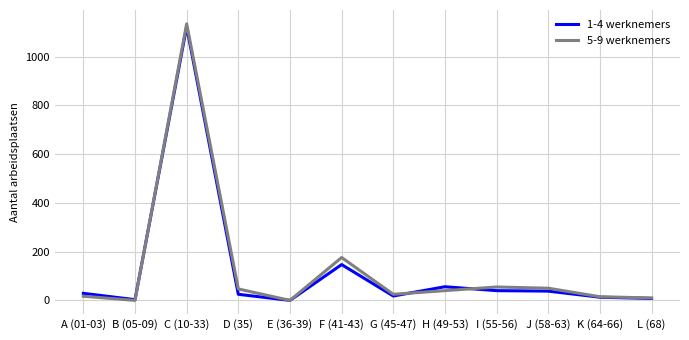

Does the chart display data point markers on the line(s)?

No